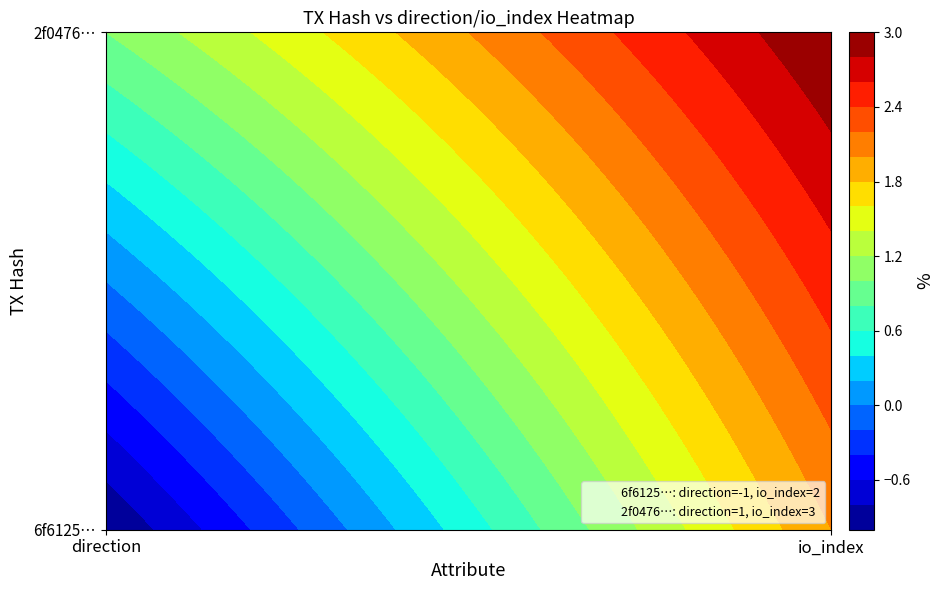

What is the greatest value displayed?

3